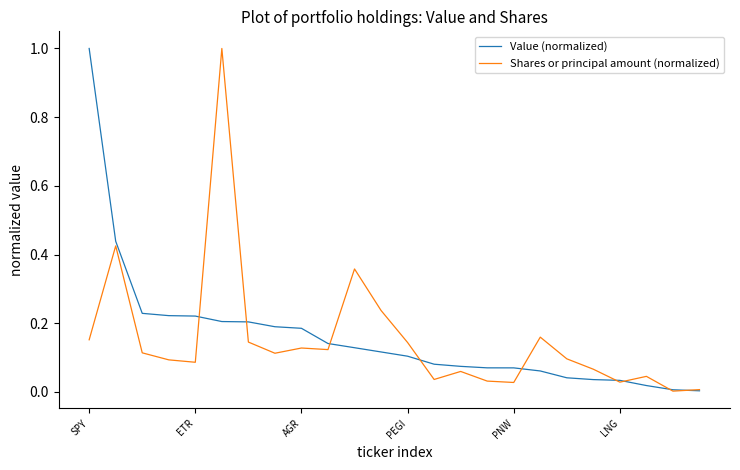

What is the maximum value shown in the chart?

1.0